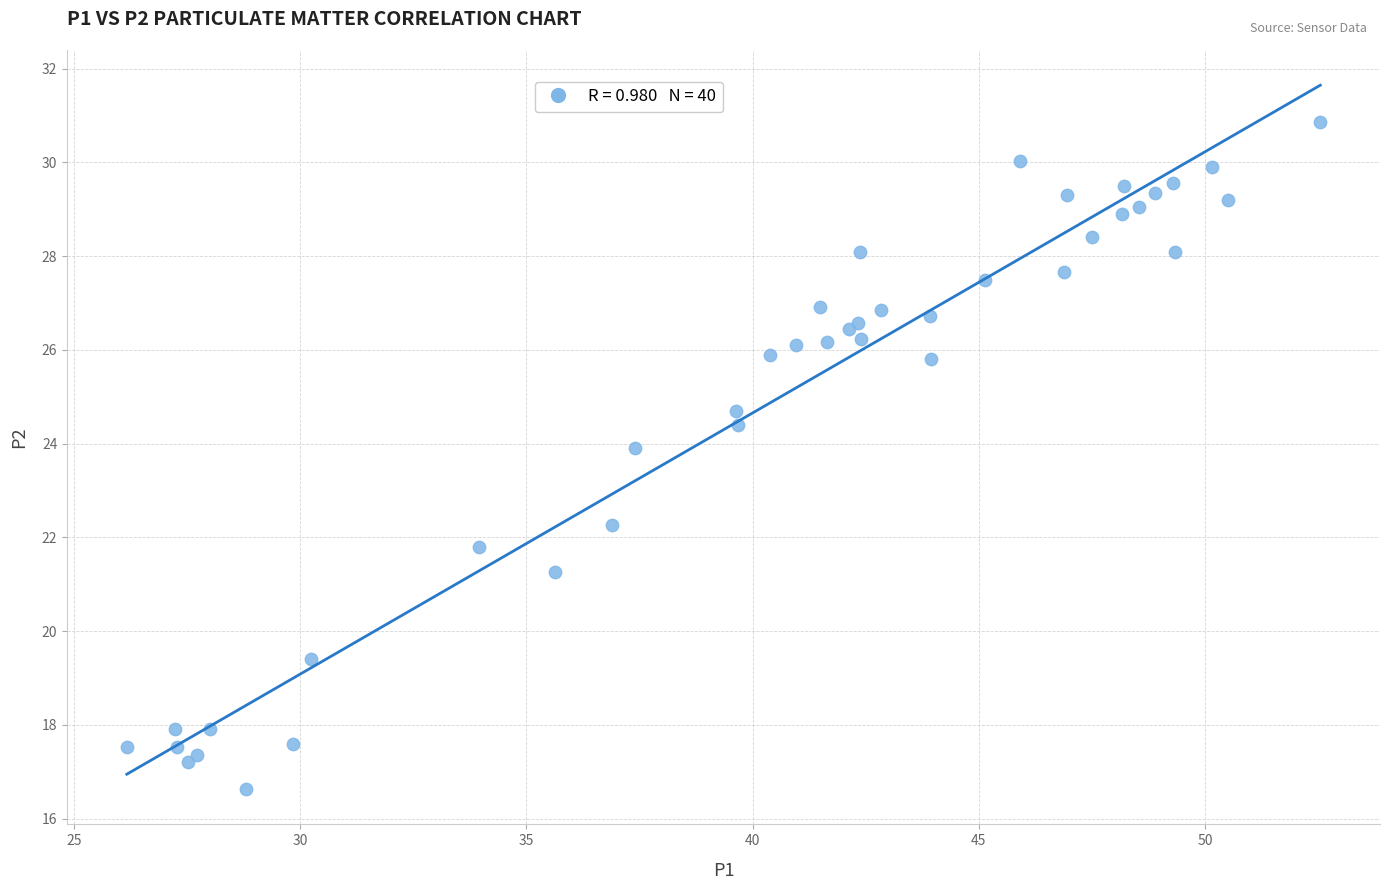

What Y value in the scatter plot is closest to 23?

22.3